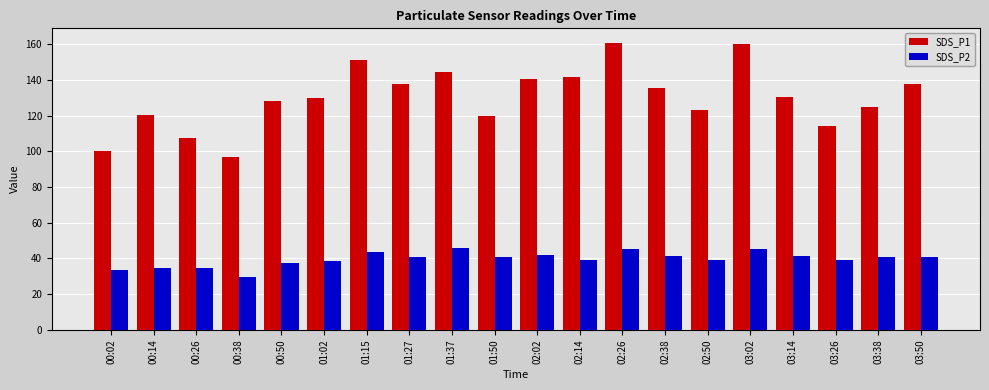

What is the minimum value shown in the chart?

29.8